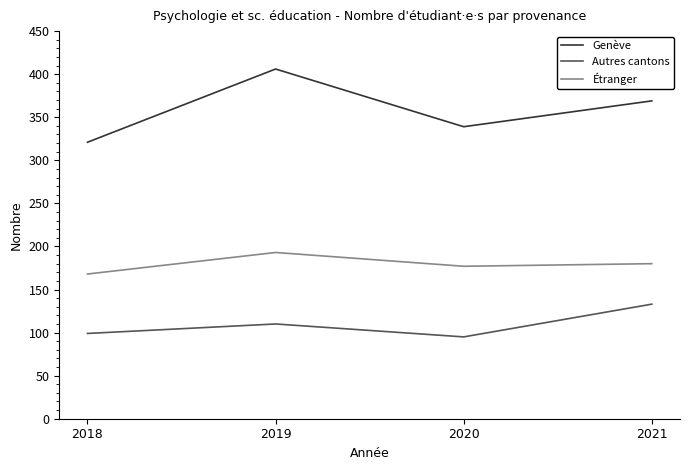

List the series in order of their overall mean, lowest first.

Autres cantons, Étranger, Genève